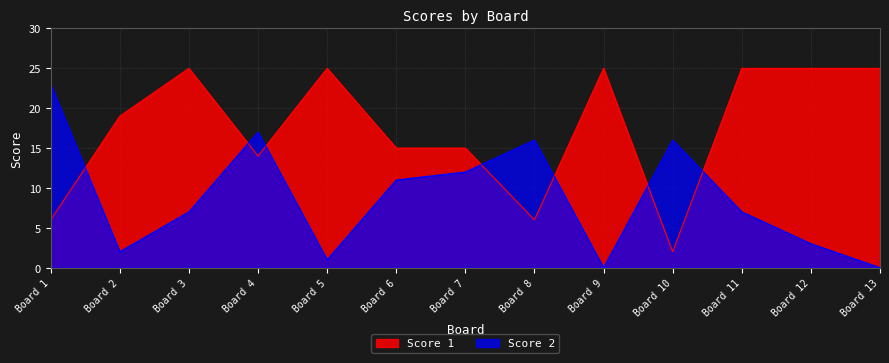

What is the difference between the Score 2 values at Board 10 and Board 3?

9